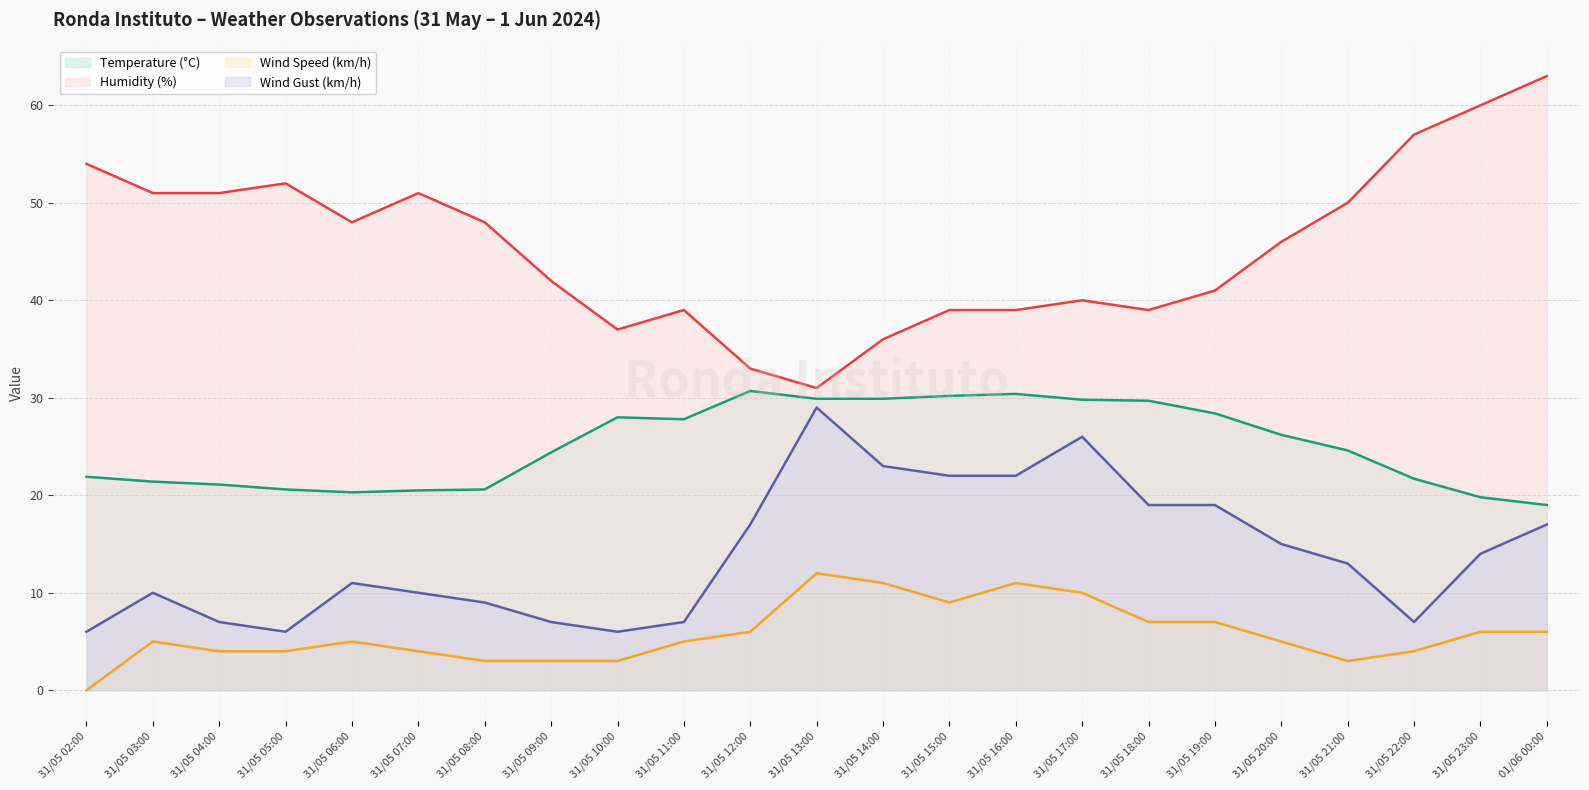

How many interior local valleys does the Humidity (%) series have?

4